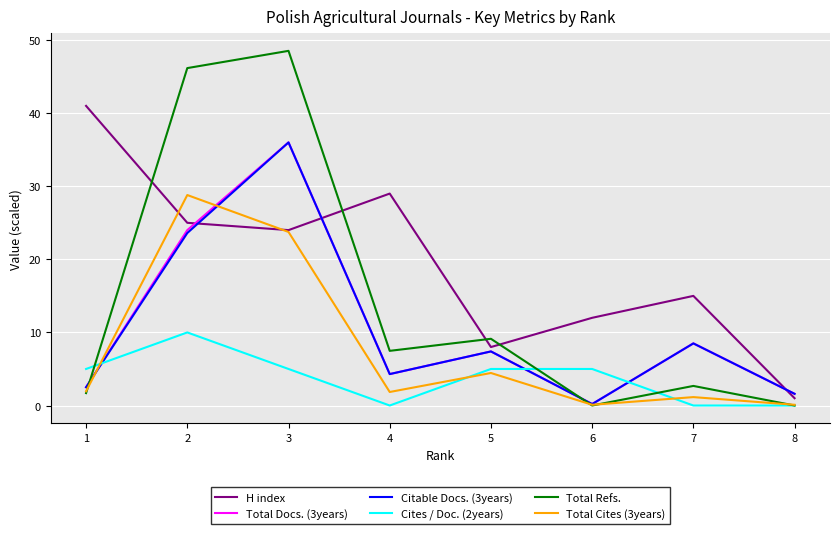

What is the maximum value shown in the chart?

48.5